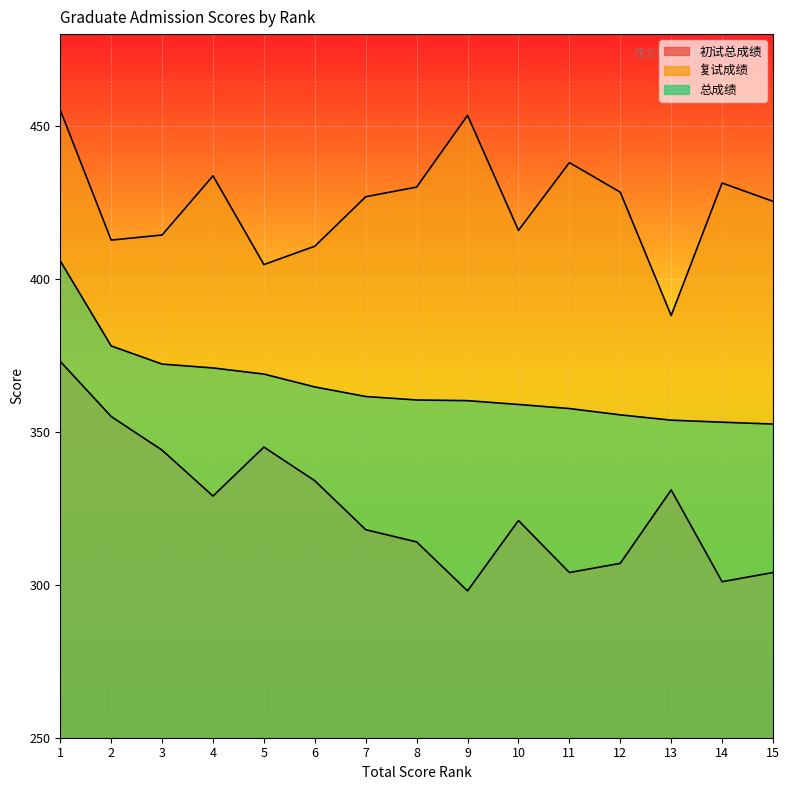

How many values in the 复试成绩 series are below 426?

7